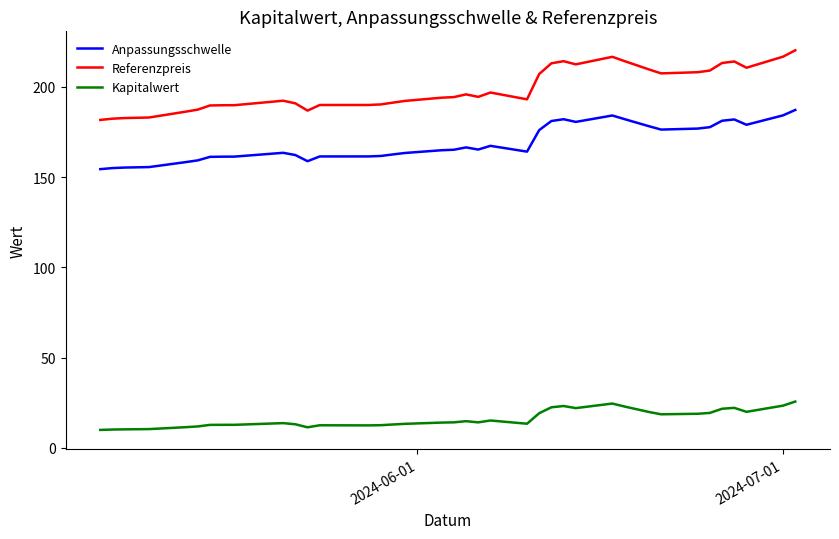

True or false: Referenzpreis and Anpassungsschwelle cross at least once.

False